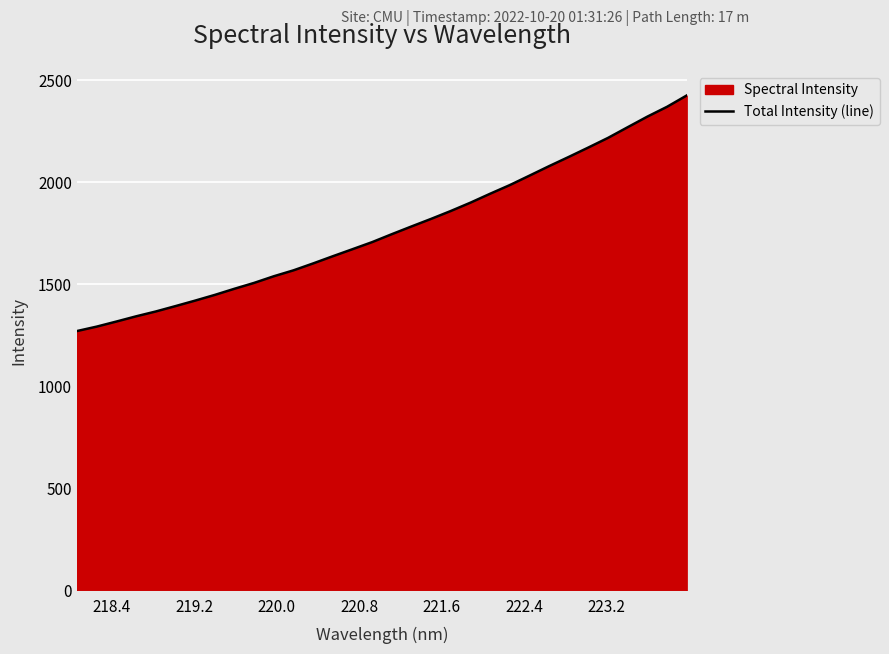

What is the sum of all values?

56611.1